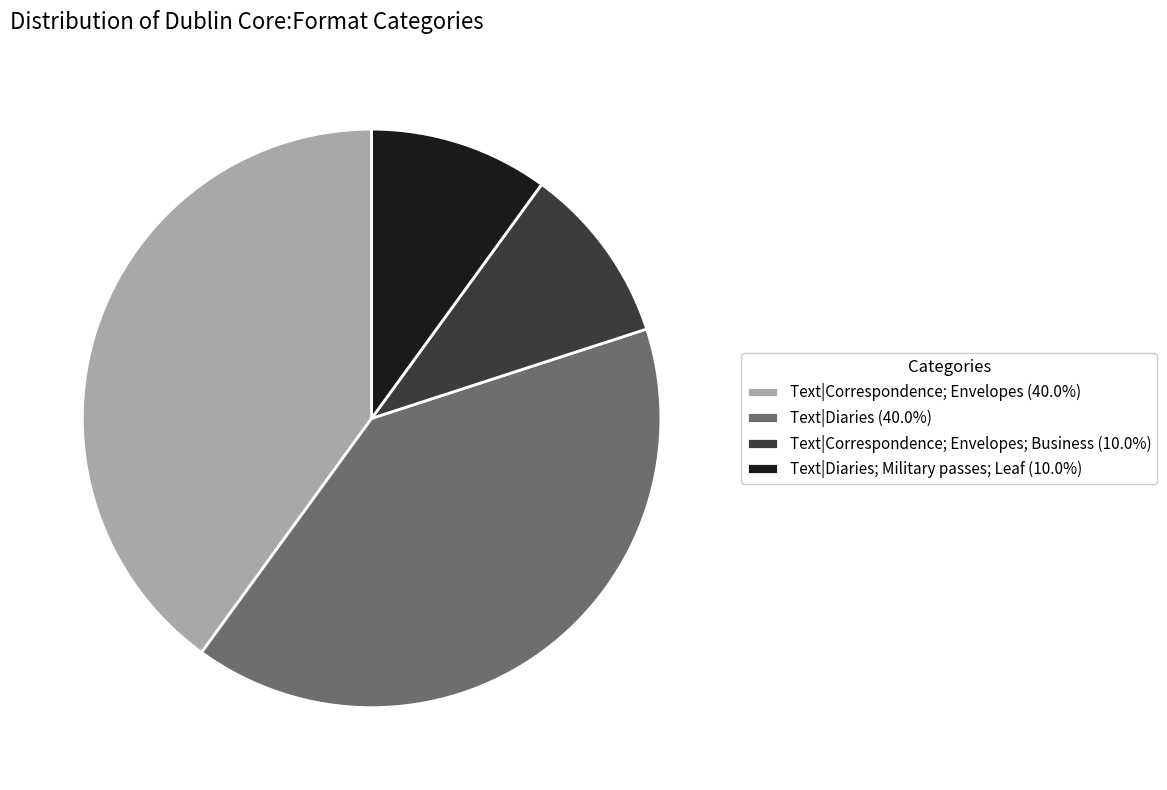

Is there a majority slice in this chart?

No